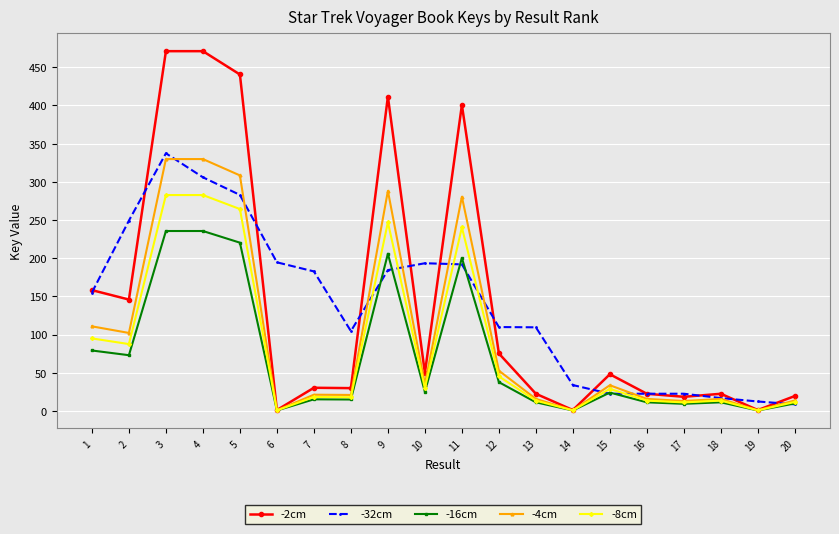

What is the value of the -4cm point at the 4th from the left?

329.8